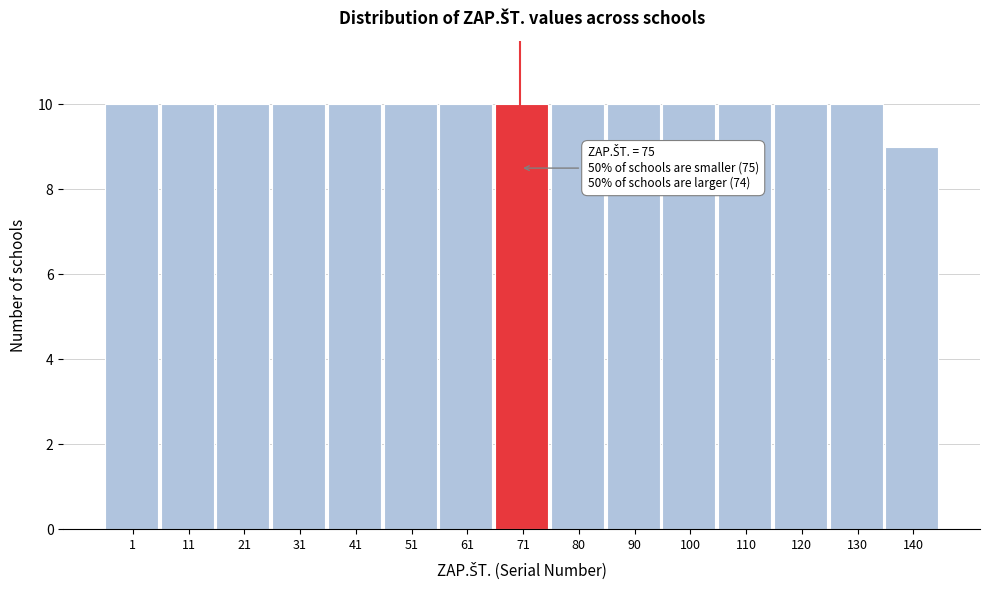

Reading left to right, list all the values displayed in this chart.

1=10	11=10	21=10	31=10	41=10	51=10	61=10	71=10	80=10	90=10	100=10	110=10	120=10	130=10	140=9